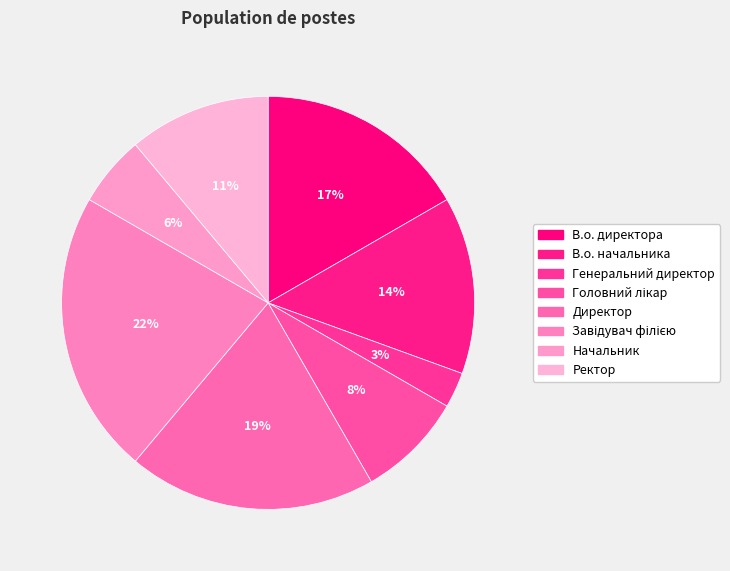

How many slices are in this pie chart?

8